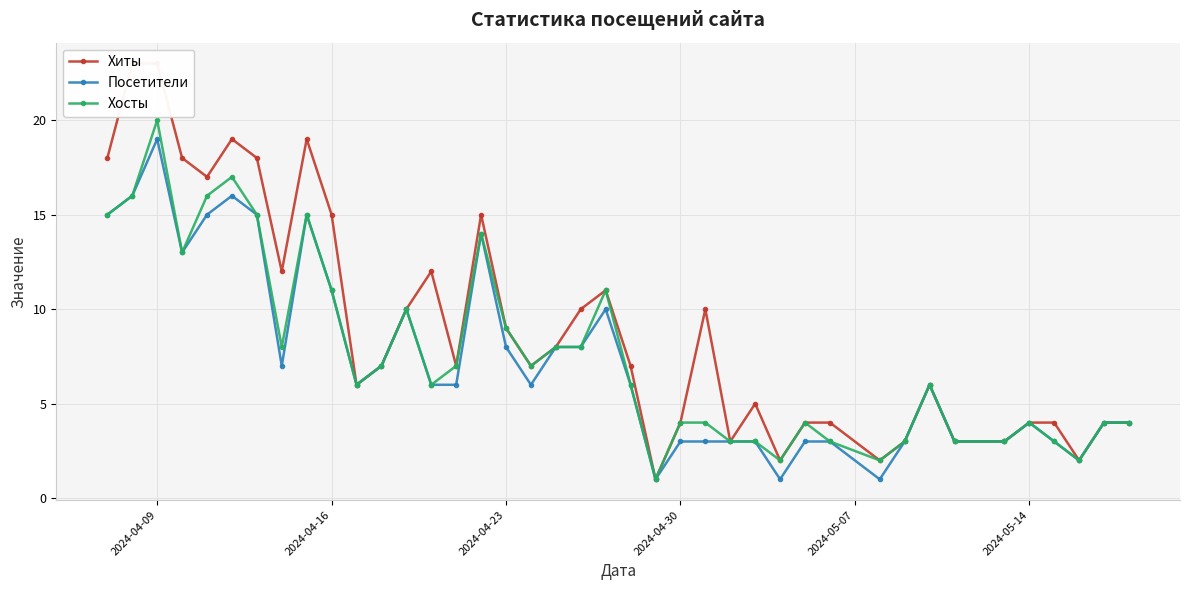

True or false: Хиты and Хосты intersect in this chart.

False